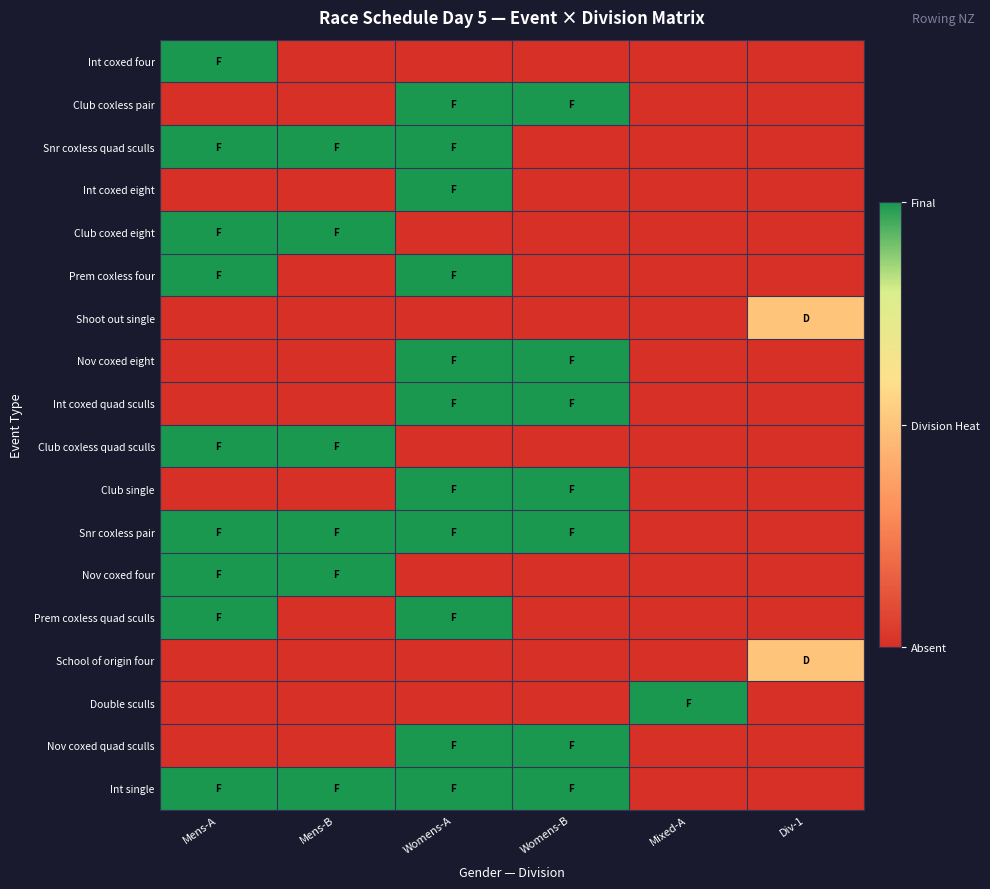

List the series in order of their peak value, highest first.

Int coxed four, Club coxless pair, Snr coxless quad sculls, Int coxed eight, Club coxed eight, Prem coxless four, Nov coxed eight, Int coxed quad sculls, Club coxless quad sculls, Club single, Snr coxless pair, Nov coxed four, Prem coxless quad sculls, Double sculls, Nov coxed quad sculls, Int single, Shoot out single, School of origin four